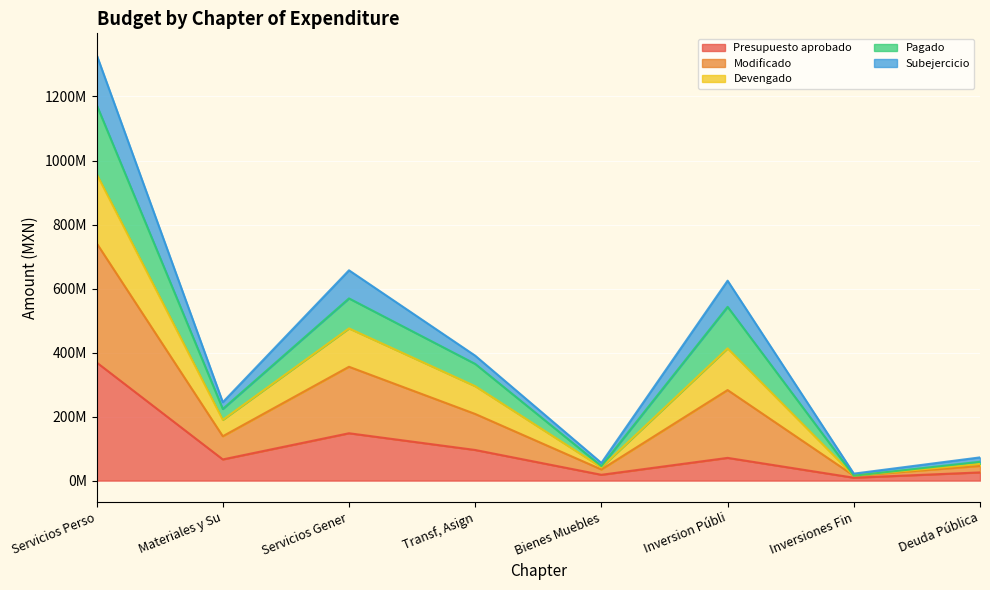

Does the chart display data point markers on the line(s)?

No